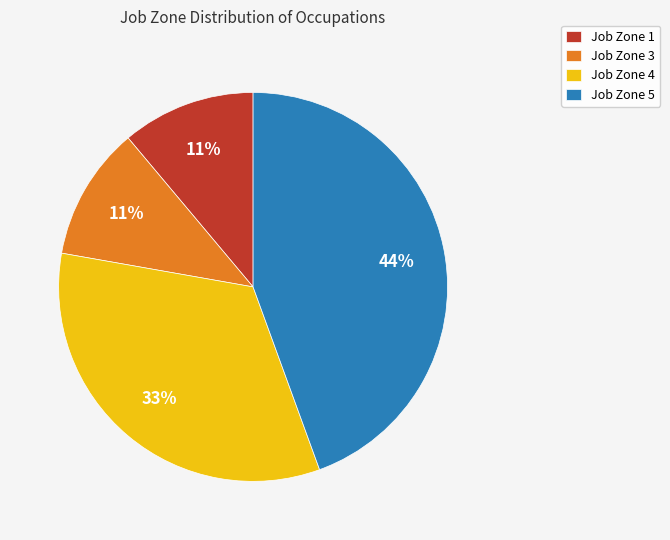

What is the largest slice in the pie chart?

Job Zone 5